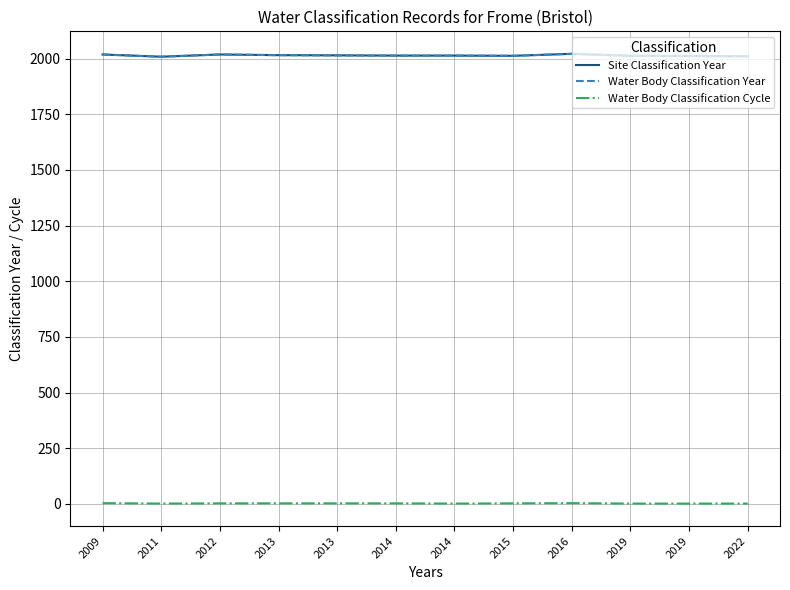

How many lines are shown in the chart?

3